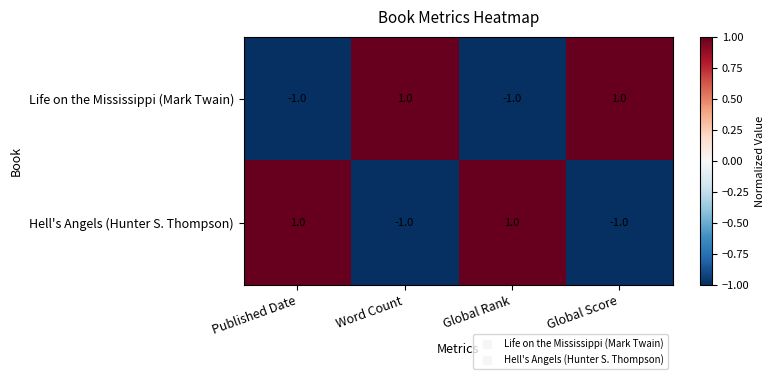

The value of Hell's Angels (Hunter S. Thompson) at Global Rank is 1. True or false?

True